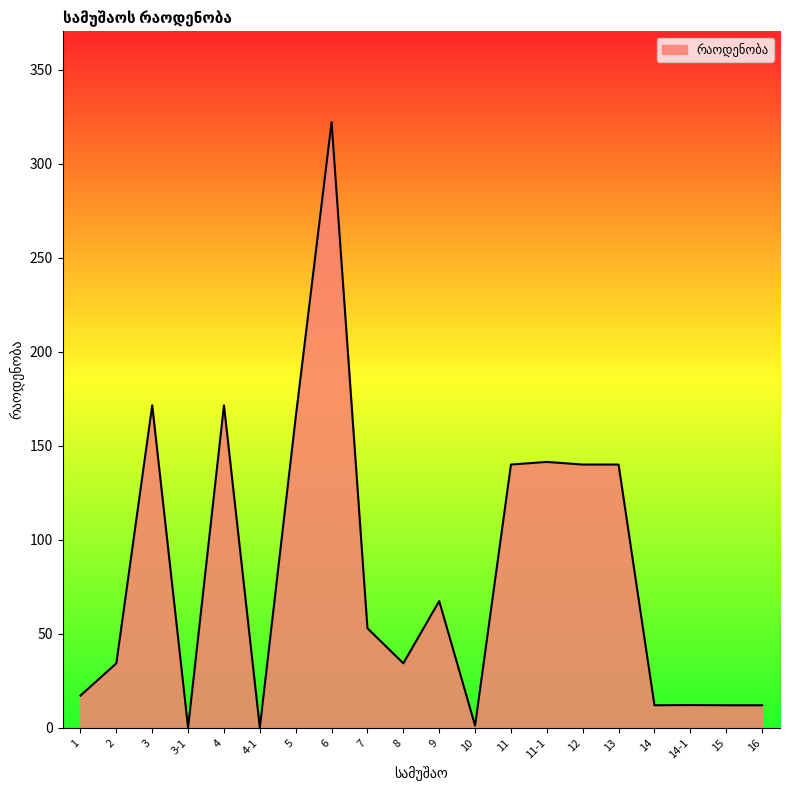

True or false: there are more than 0 points higher than both neighbors.

True